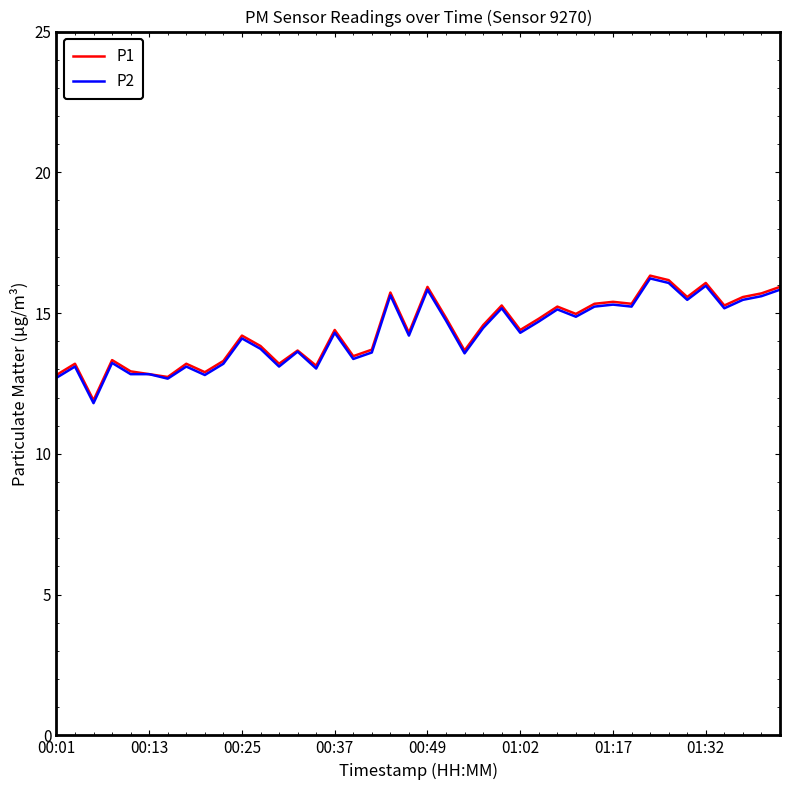

What is the greatest value displayed?

16.3